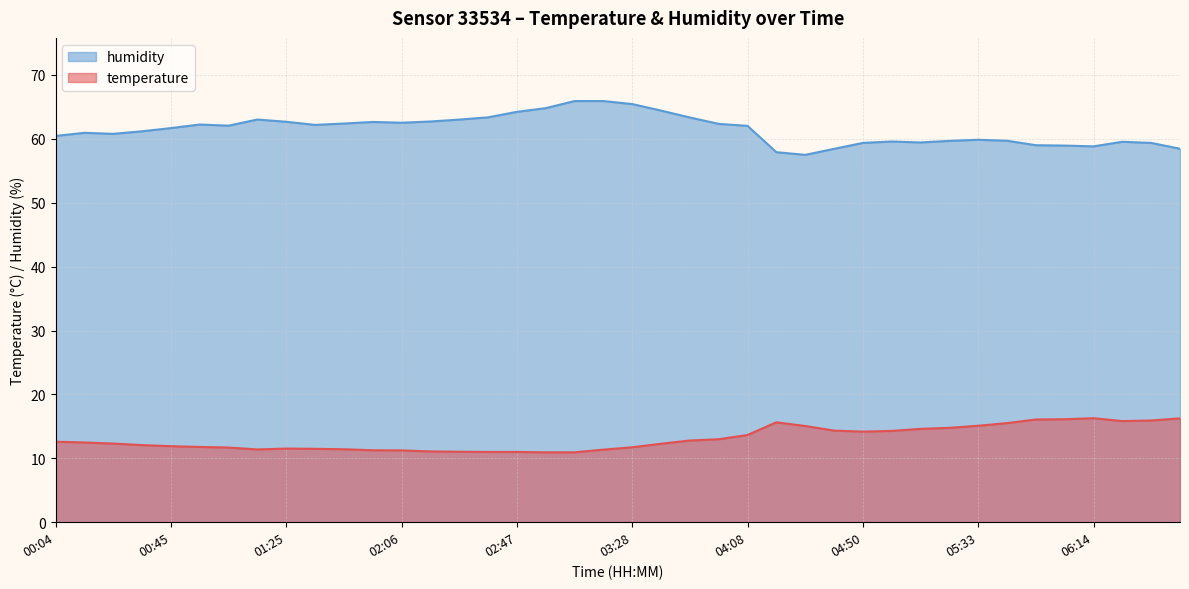

The value of temperature at 00:04 is 12.6. True or false?

True